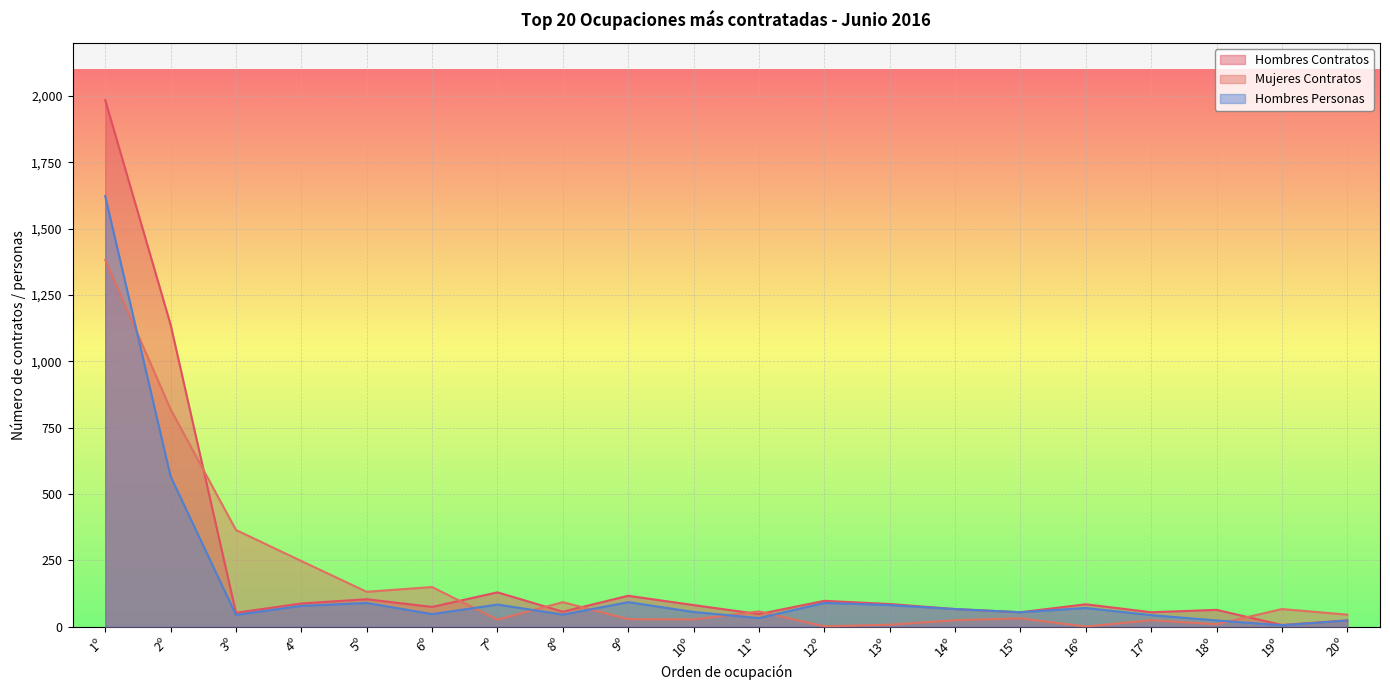

What is the difference between the second highest and second lowest values in the Hombres Contratos series?

1115